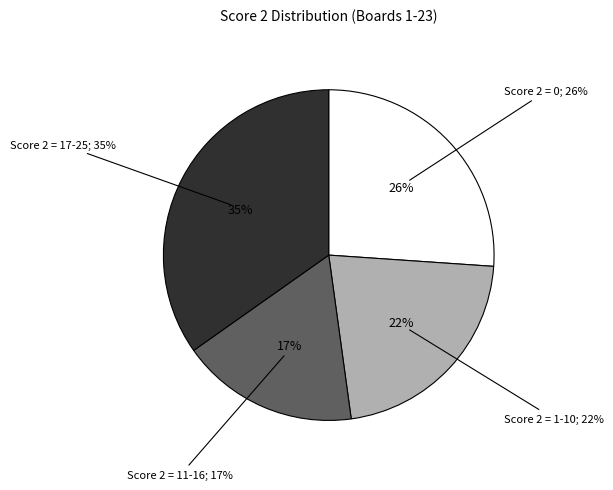

Which has a higher value, Score 2: 0 or Score 2: 11-16?

Score 2: 0